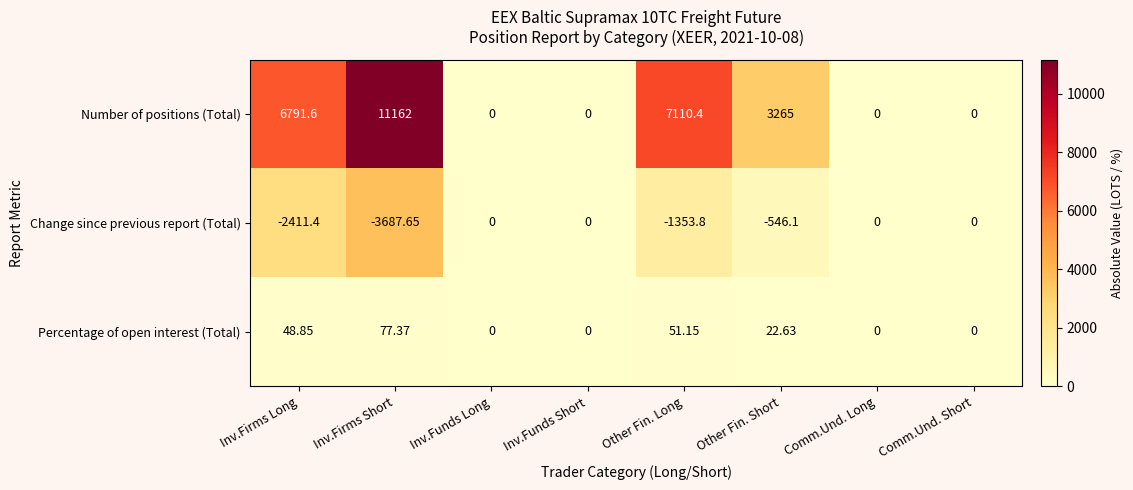

Where is Number of positions (Total) nearest to the value 5581?

Inv.Firms Long